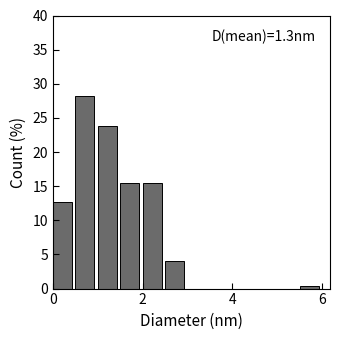

Around what value on the x-axis is the tallest bar? Give the approximate position of its centre, as read against the axis.

0.8